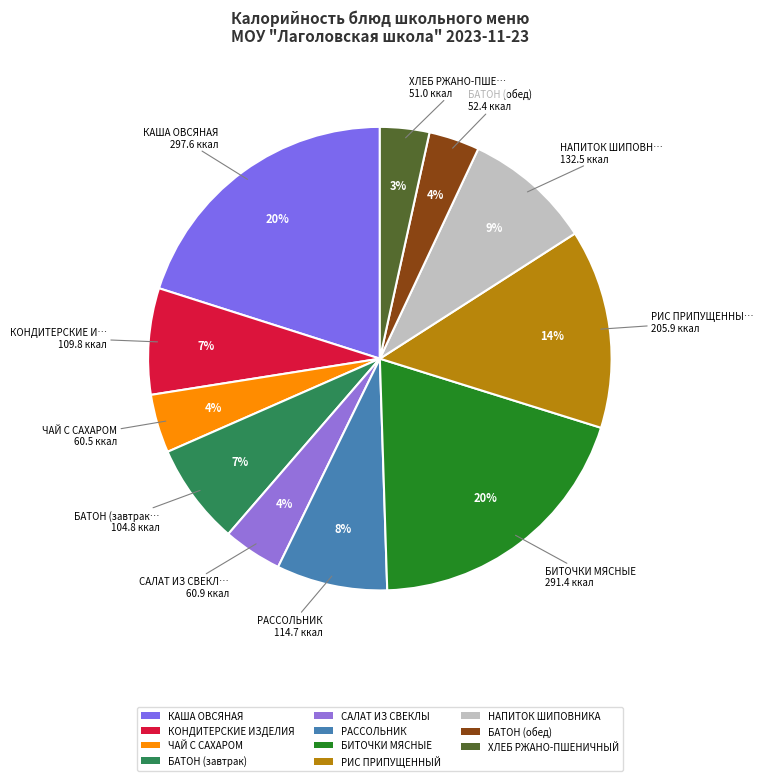

The НАПИТОК ШИПОВНИКА slice represents 9% of the pie. True or false?

True